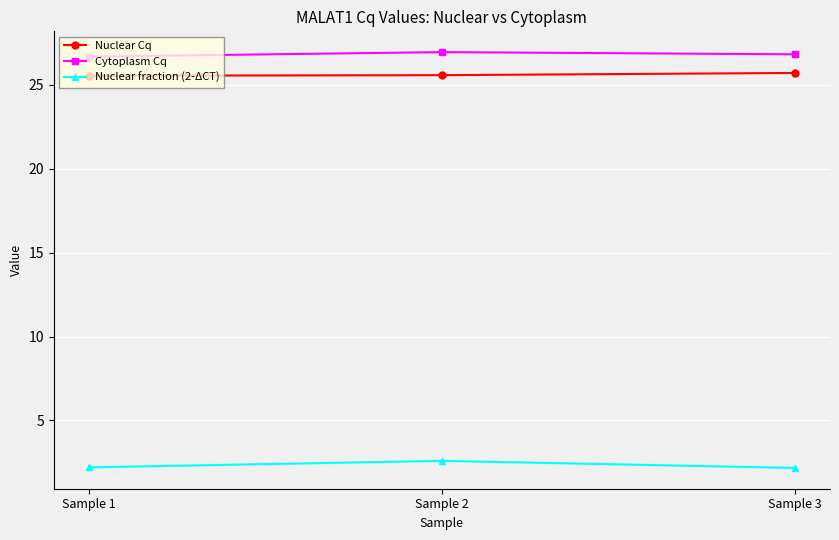

What value does the Nuclear Cq series have at Sample 1?

25.5